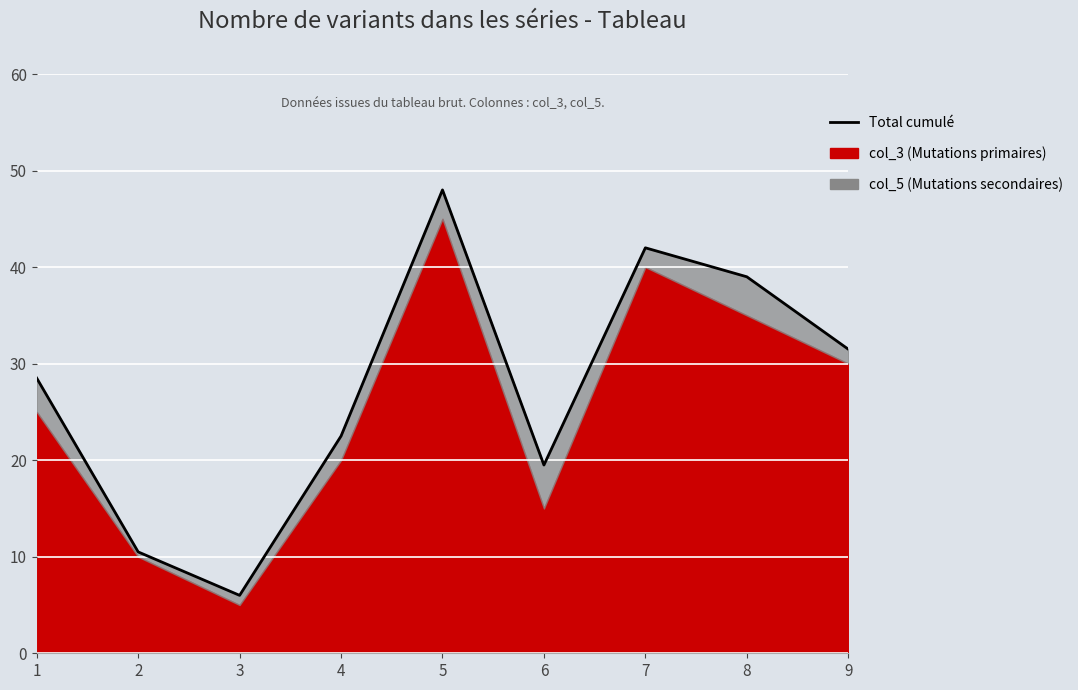

Reading left to right, transcribe all the data shown in this chart.

28.5	10.5	6.0	22.5	48.0	19.5	42.0	39.0	31.5